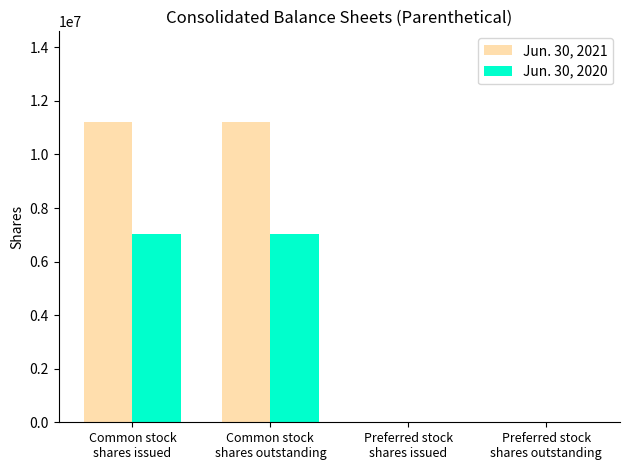

Which series has the largest total across all categories?

Jun. 30, 2021